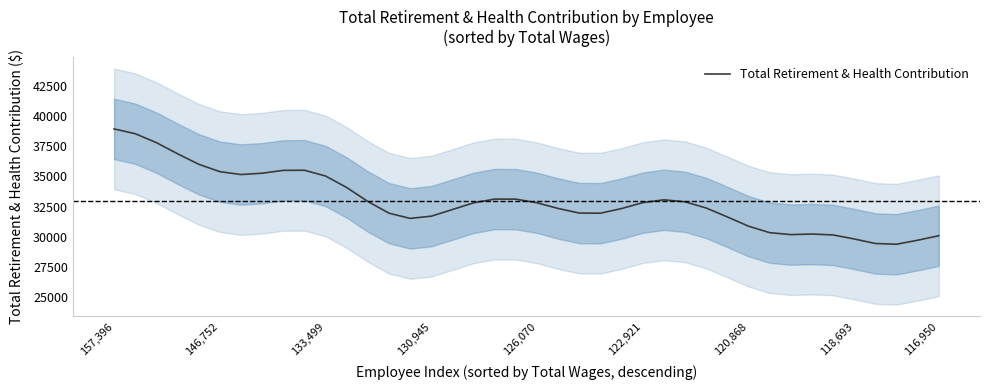

How many values are below 32806?

20